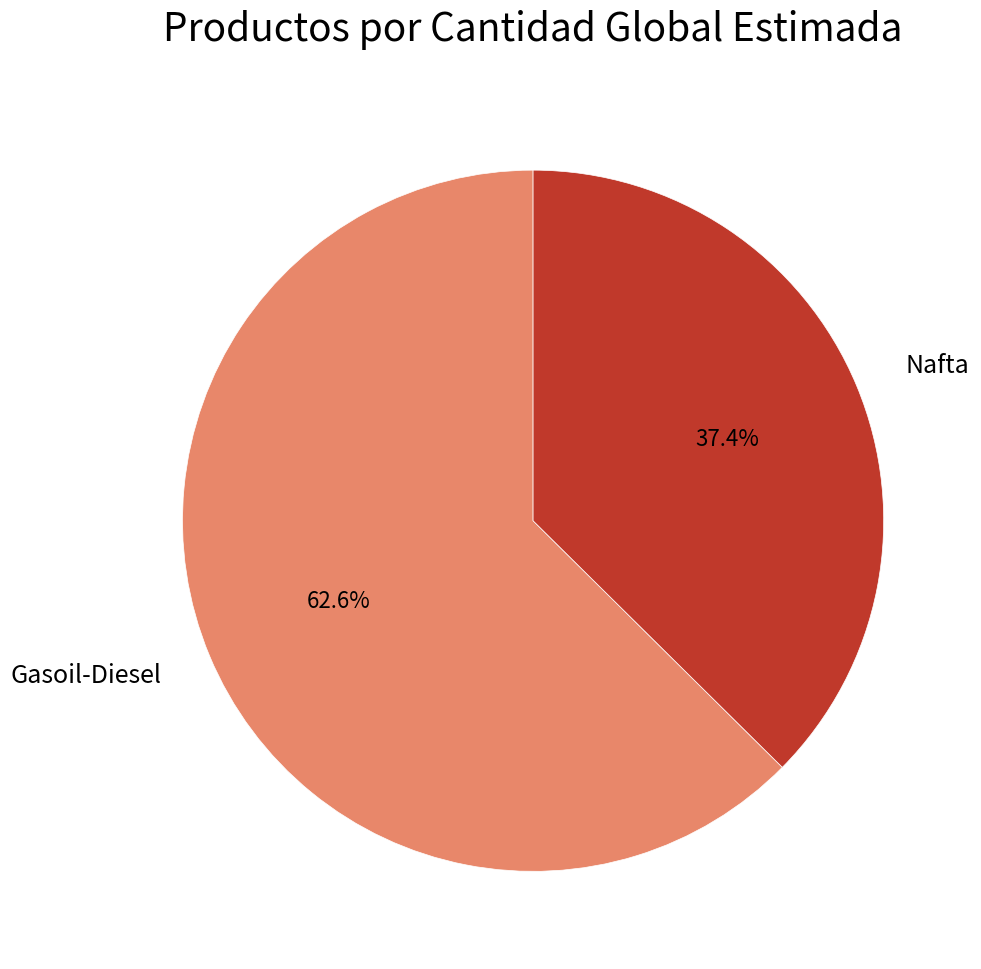

Do Nafta and Gasoil-Diesel together represent more than half of the pie?

Yes